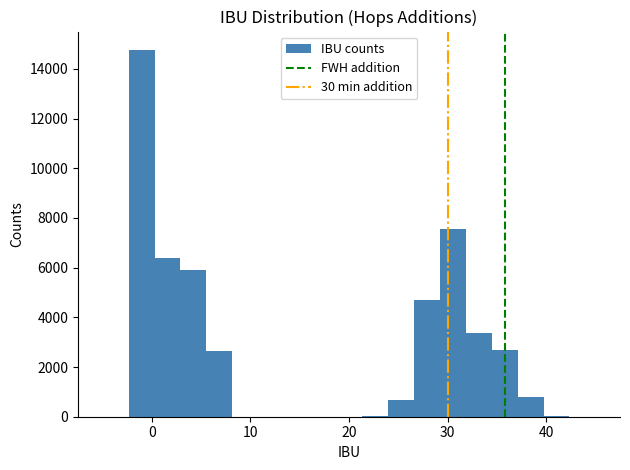

Read against the x-axis, roughly where is the centre of the tallest bar?

-1